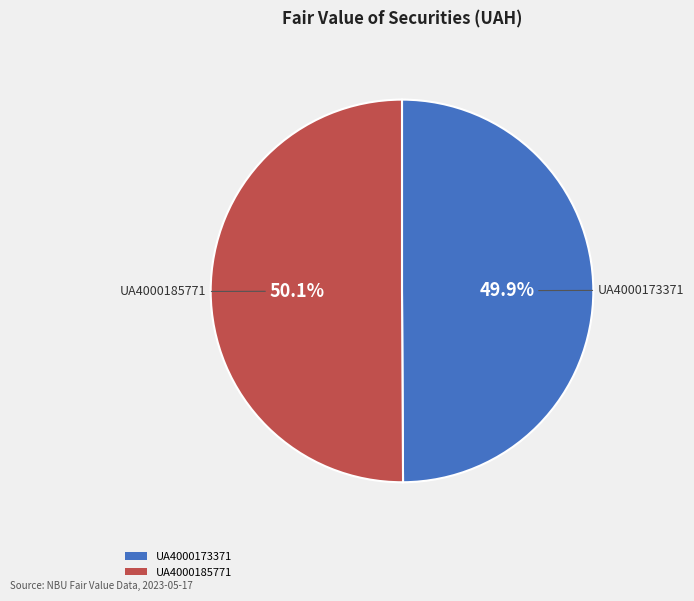

True or false: UA4000173371 accounts for 64% of the total.

False